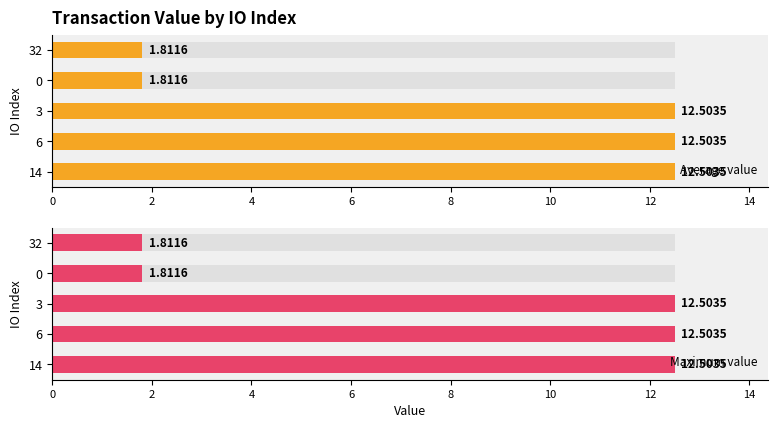

Reading right to left, what are all the values shown in this chart?

Average value: 8=1.8	6=1.8	4=12.5	2=12.5	0=12.5
Maximum value: 8=1.8	6=1.8	4=12.5	2=12.5	0=12.5